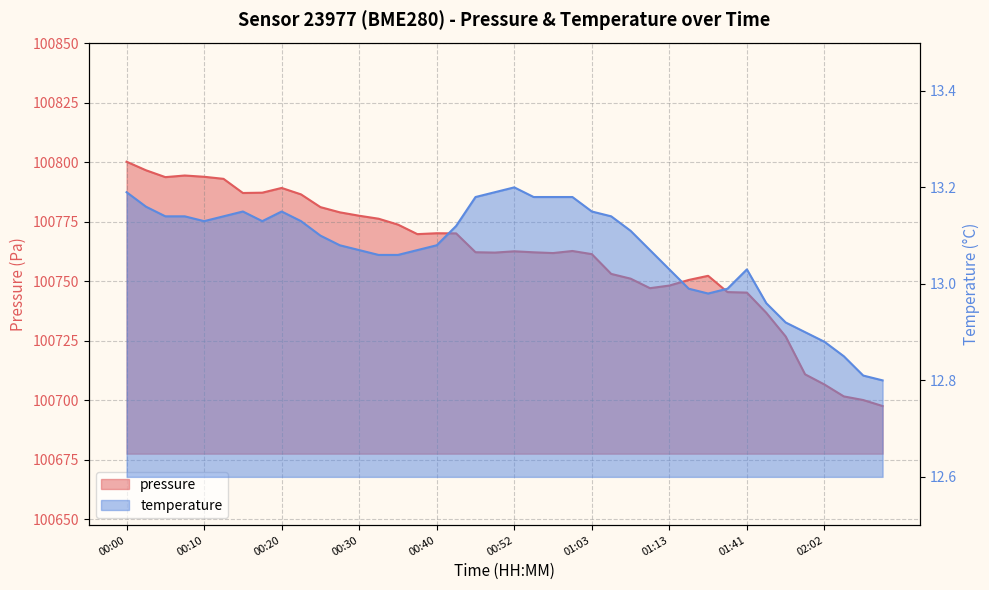

Reading left to right, list all the values displayed in this chart.

pressure: 100800.2	100796.6	100793.7	100794.4	100793.9	100793.0	100787.1	100787.2	100789.2	100786.5	100781.1	100778.9	100777.5	100776.3	100773.8	100769.8	100770.2	100770.1	100762.2	100762.1	100762.6	100762.2	100761.9	100762.7	100761.4	100753.1	100751.1	100747.1	100748.2	100750.6	100752.3	100745.5	100745.2	100736.8	100726.8	100710.9	100706.7	100701.7	100700.1	100697.6
temperature: 13.2	13.2	13.1	13.1	13.1	13.1	13.2	13.1	13.2	13.1	13.1	13.1	13.1	13.1	13.1	13.1	13.1	13.1	13.2	13.2	13.2	13.2	13.2	13.2	13.2	13.1	13.1	13.1	13.0	13.0	13.0	13.0	13.0	13.0	12.9	12.9	12.9	12.8	12.8	12.8